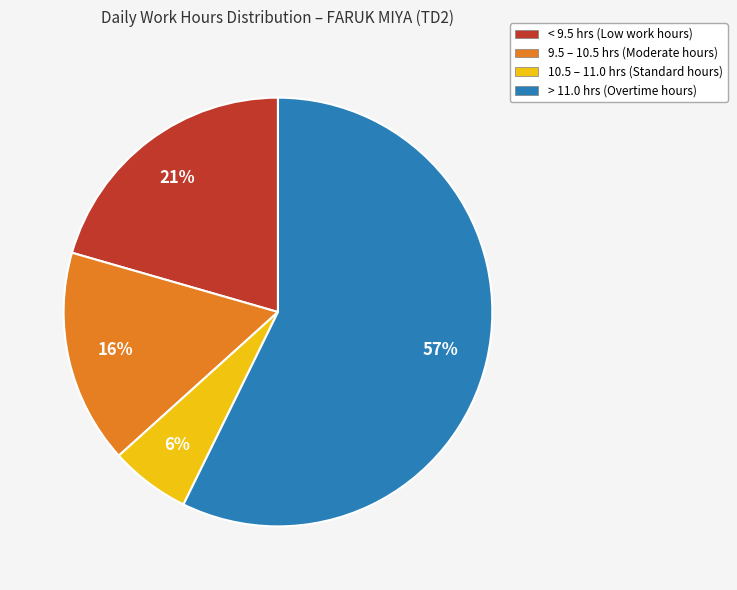

What percentage is the 10.5 – 11.0 hrs (Standard hours) slice, to the nearest percent?

6%